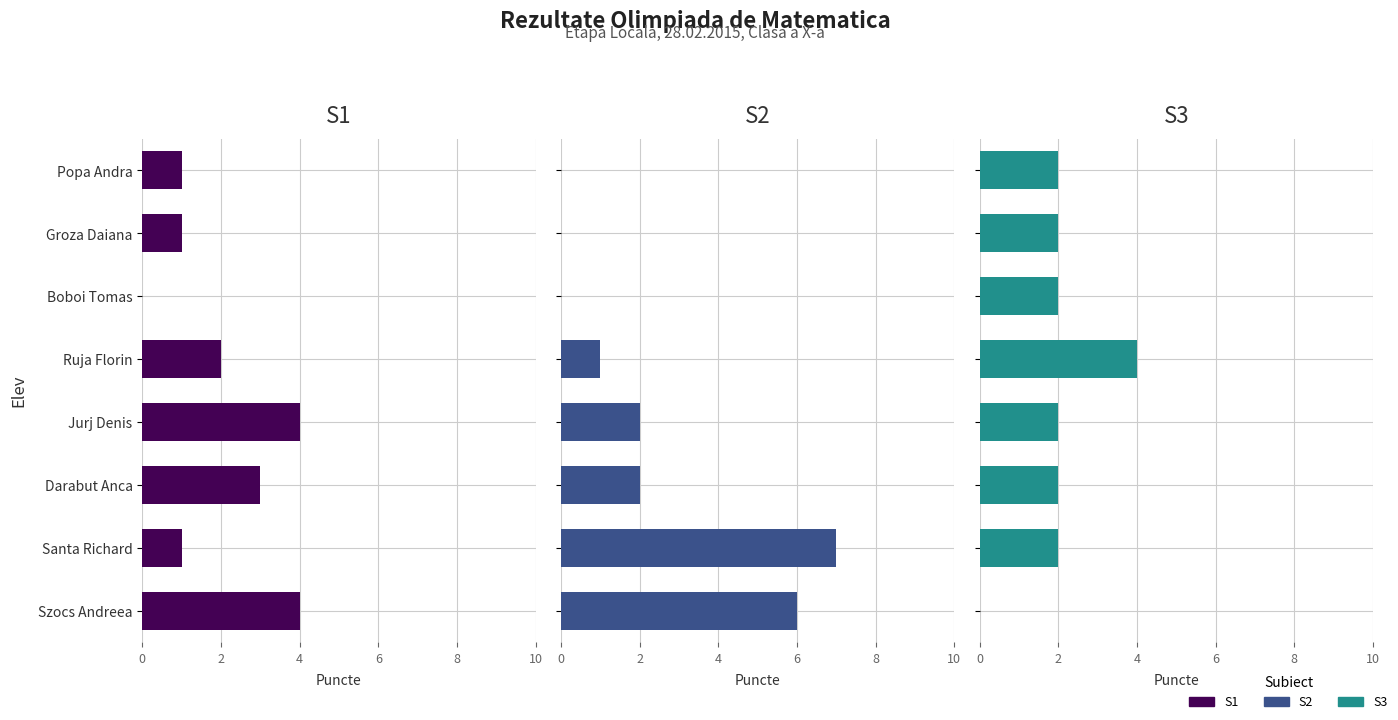

How many S1 values are between 1 and 4?

7